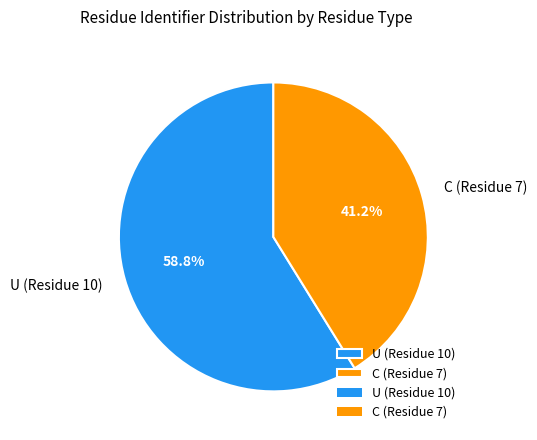

Which category has the smallest portion of the pie?

C (Residue 7)